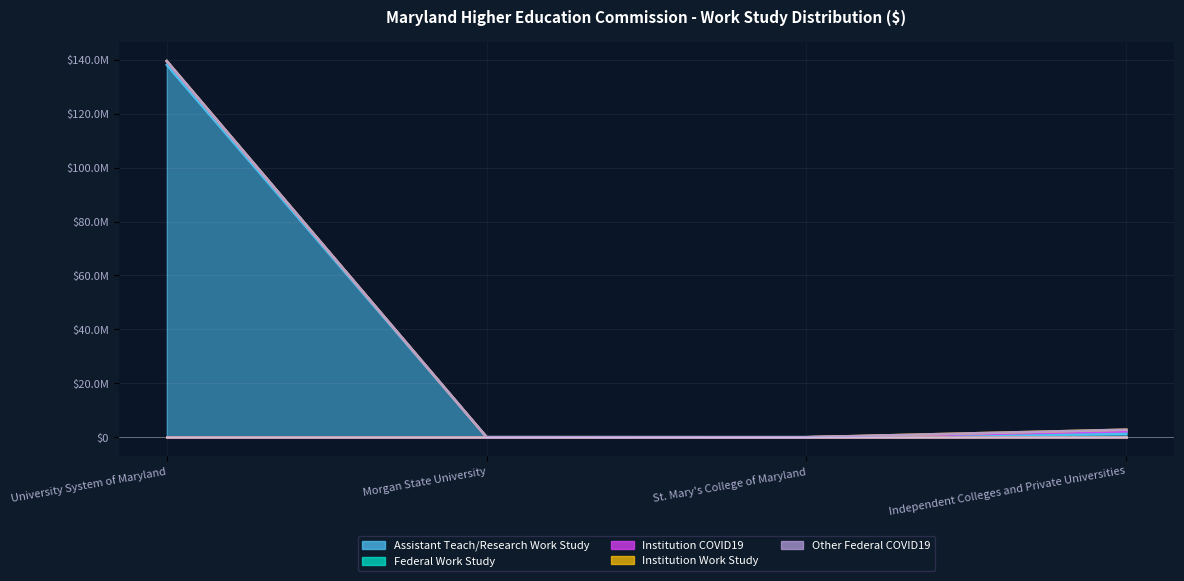

Reading left to right, what are all the values shown in this chart?

Assistant Teach/Research Work Study: University System of Maryland=138125923	Morgan State University=0	St. Mary's College of Maryland=0	Independent Colleges and Private Universities=1237854
Federal Work Study: University System of Maryland=1286718	Morgan State University=12785	St. Mary's College of Maryland=0	Independent Colleges and Private Universities=898624
Institution COVID19: University System of Maryland=0	Morgan State University=0	St. Mary's College of Maryland=0	Independent Colleges and Private Universities=0
Institution Work Study: University System of Maryland=155905	Morgan State University=0	St. Mary's College of Maryland=0	Independent Colleges and Private Universities=654123
Other Federal COVID19: University System of Maryland=0	Morgan State University=0	St. Mary's College of Maryland=0	Independent Colleges and Private Universities=0